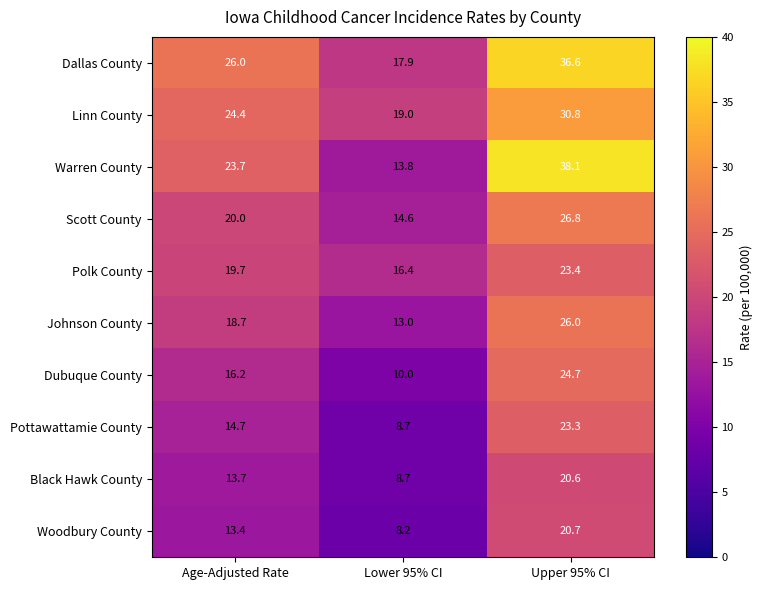

Which series has the widest spread of values?

Warren County